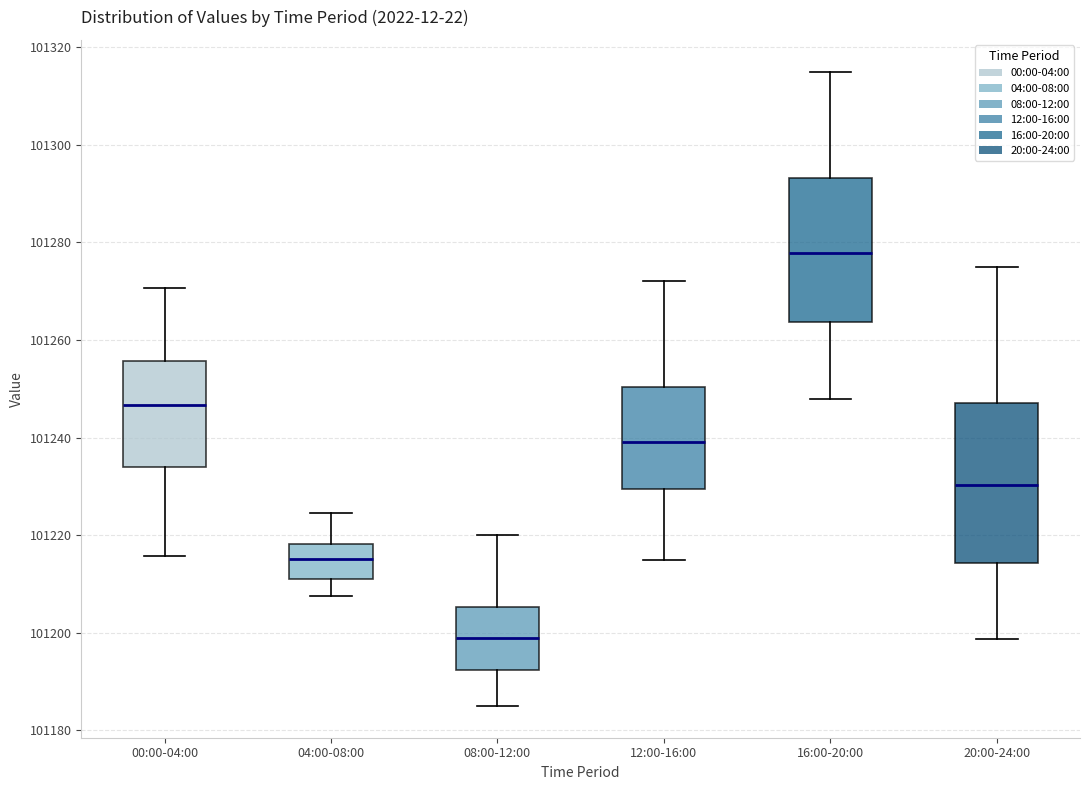

Which box's median line is the lowest?

08:00-12:00